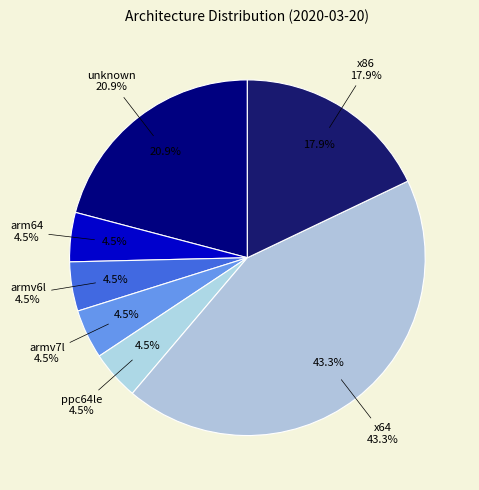

Which has a higher value, armv6l or x64?

x64